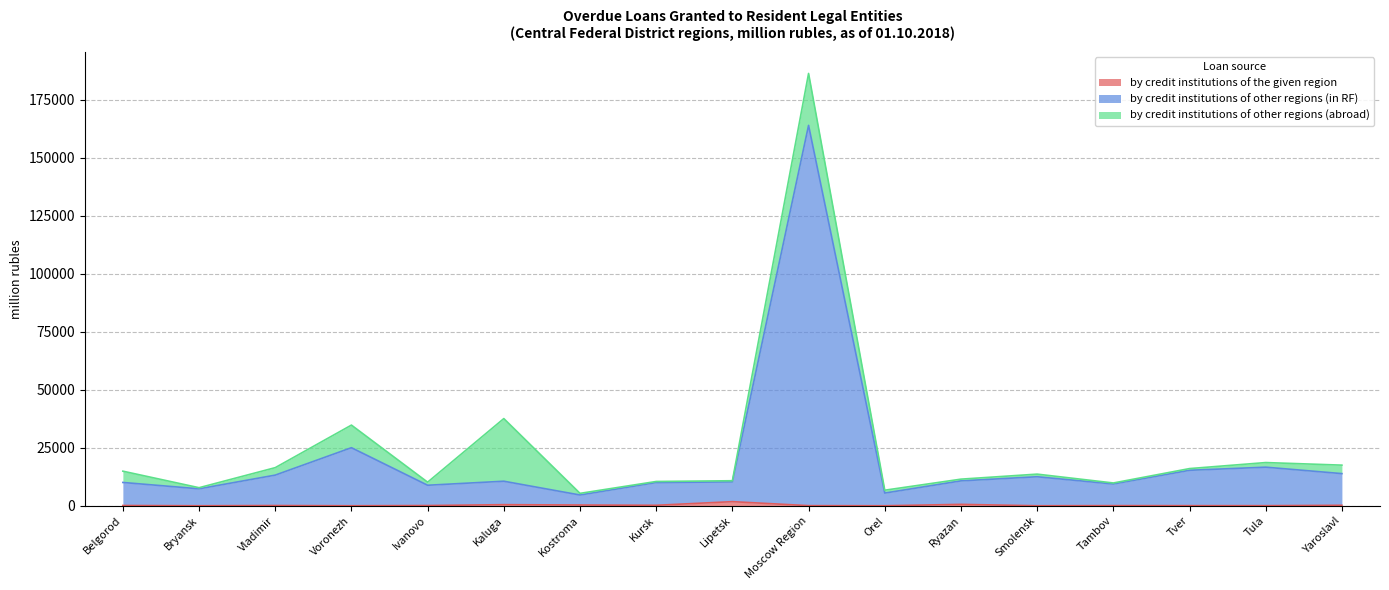

Does the chart have visible grid lines?

Yes